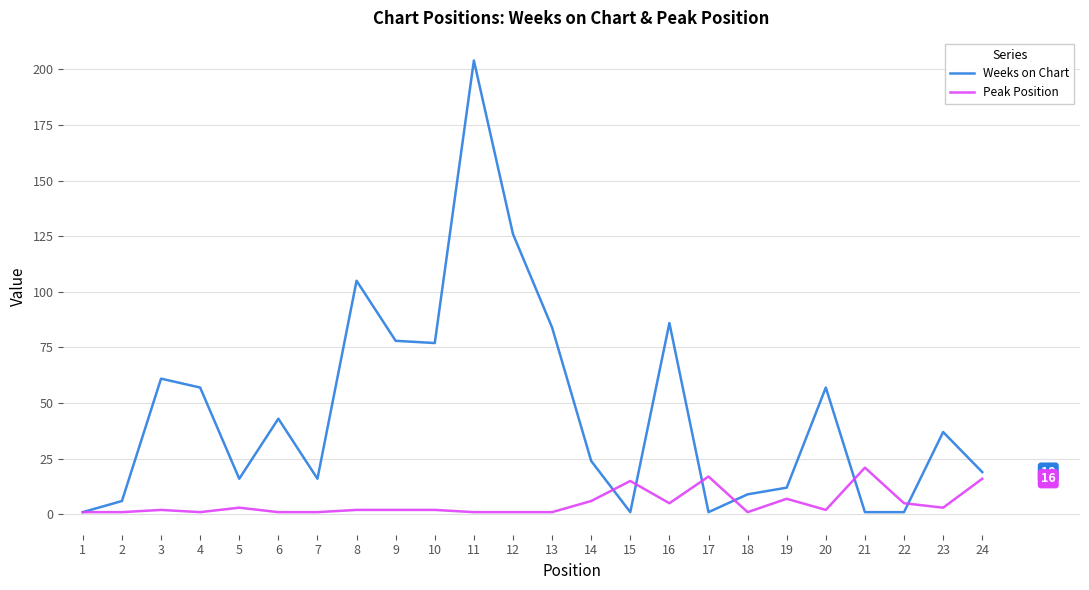

What is the maximum value shown in the chart?

204